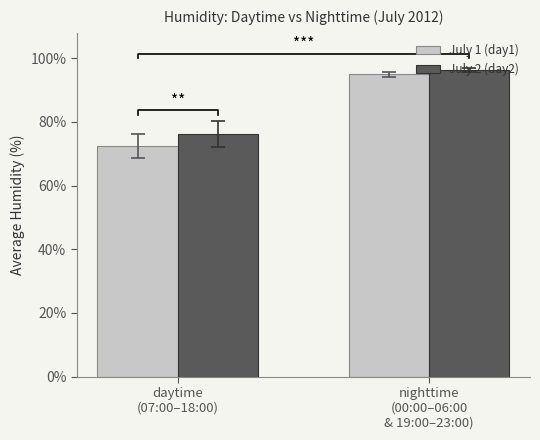

What position from the right is nighttime
(00:00–06:00
& 19:00–23:00)?

1